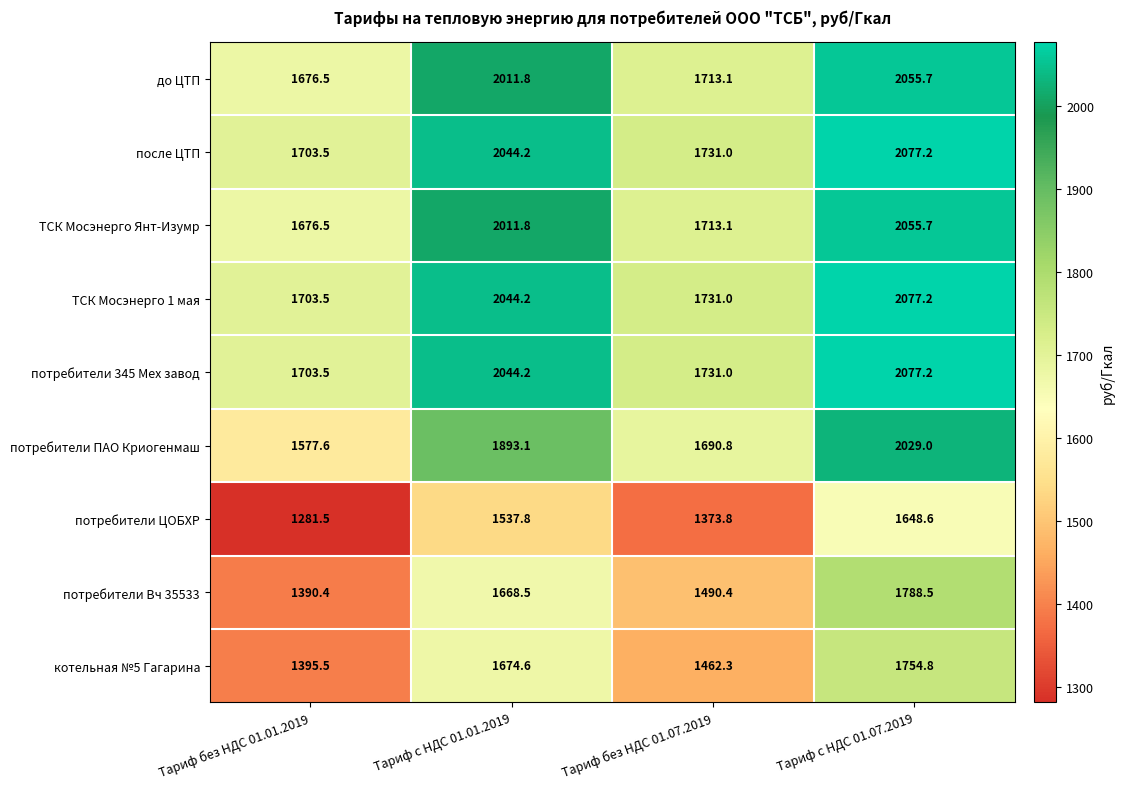

Between Тариф без НДС 01.01.2019 and Тариф без НДС 01.07.2019, which series saw the biggest shift?

потребители ПАО Криогенмаш